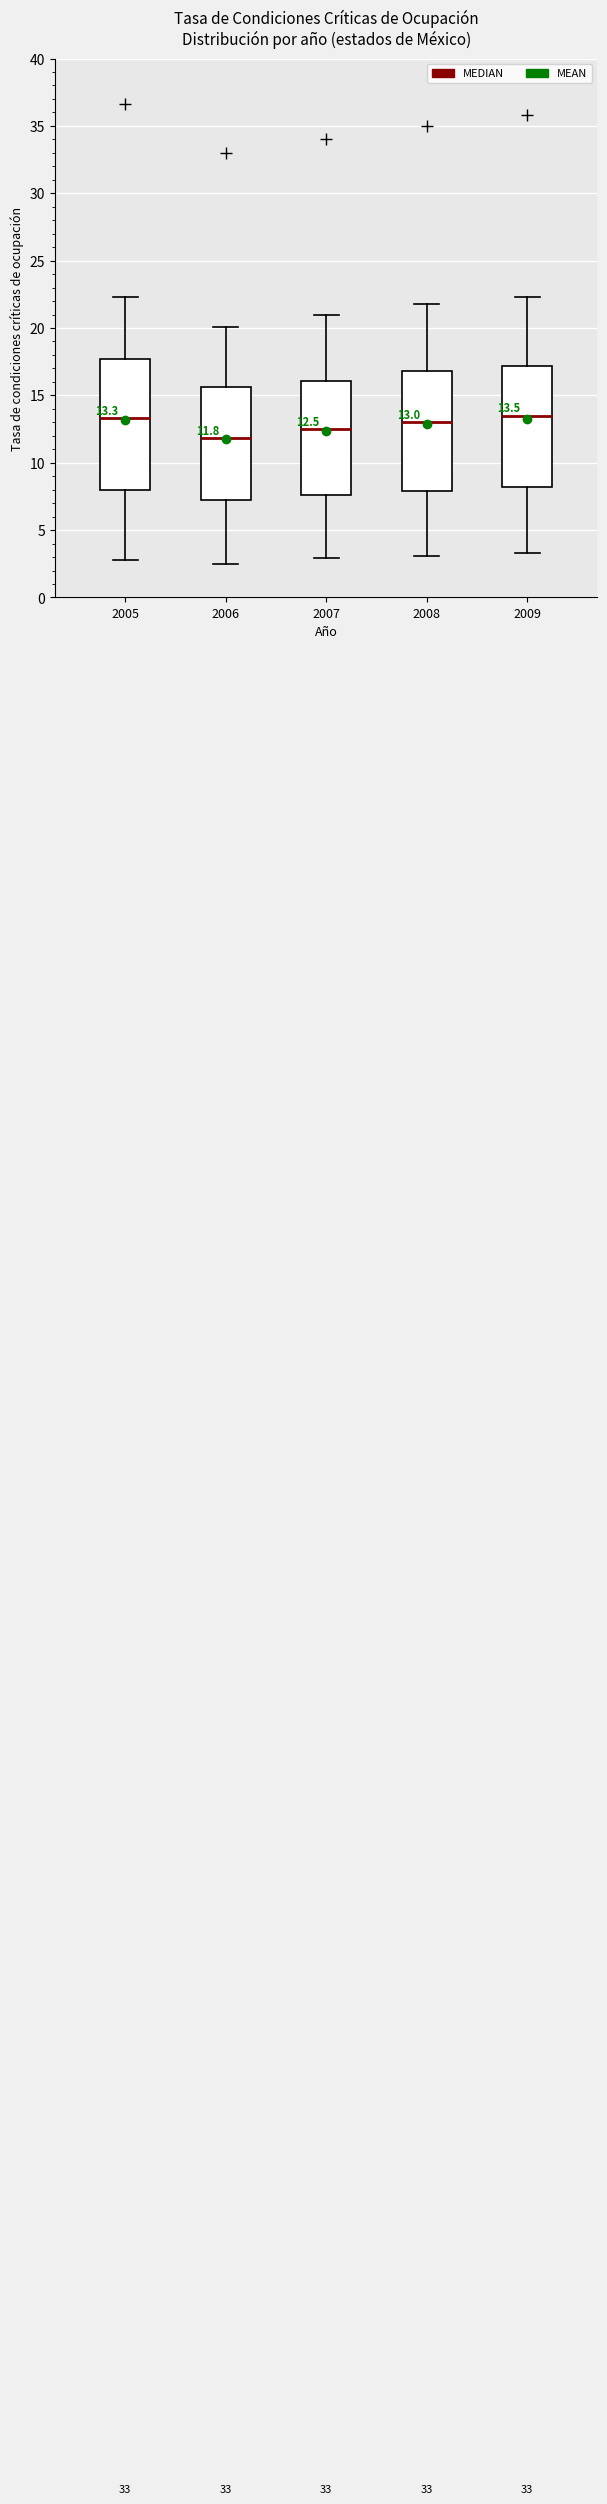

Which box's median line is the lowest?

2006